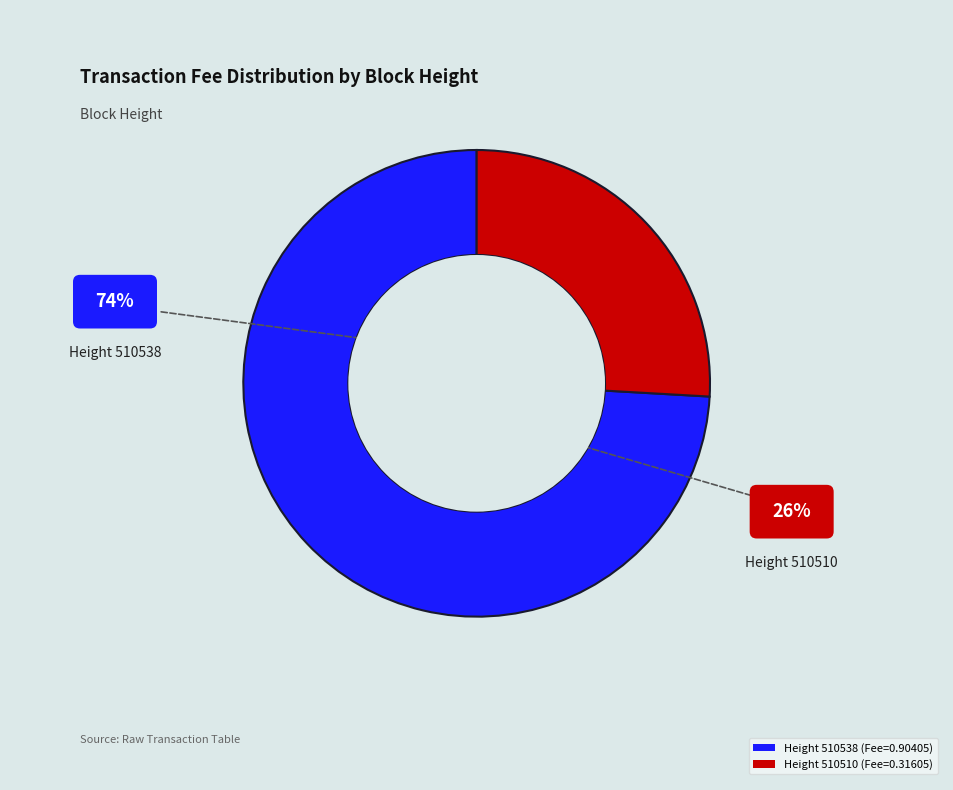

True or false: Height 510538 (Fee=0.90405) accounts for 74% of the total.

True